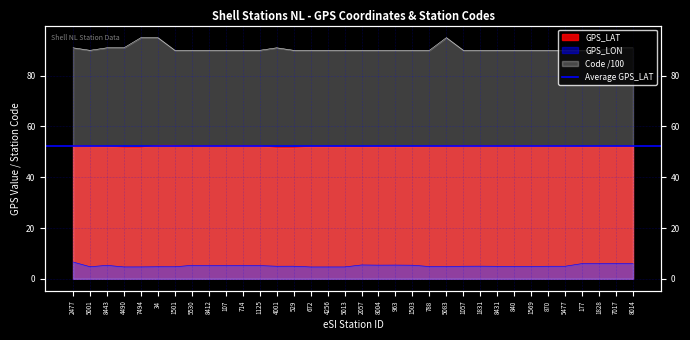

What is the maximum value shown in the chart?

95.0